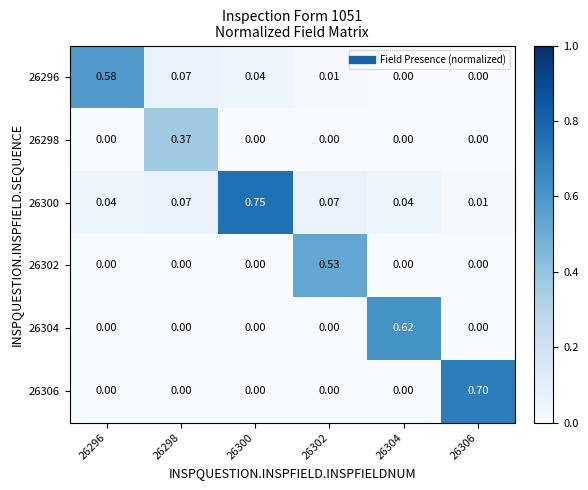

Is the value of 26304 at 26296 greater than the value of 26300 at 26304?

No